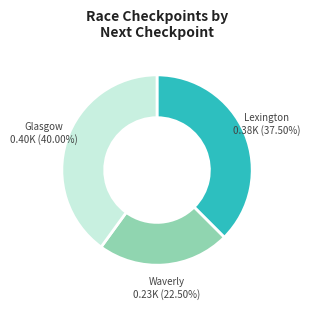

Which slice is the largest?

Glasgow